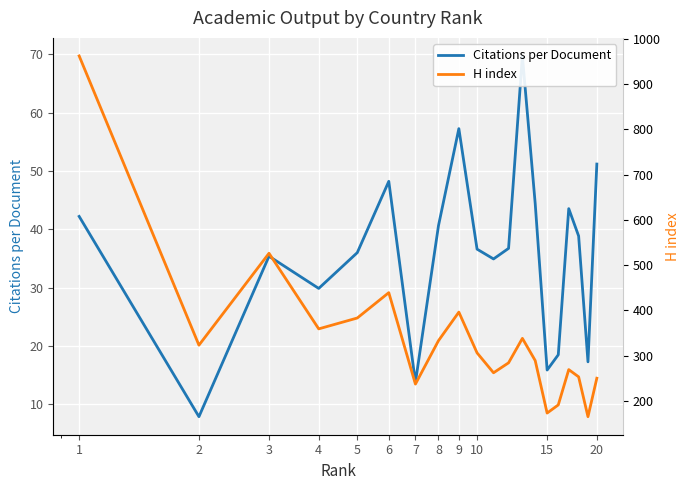

What is the difference between the maximum and minimum values in the H index series?

797.0